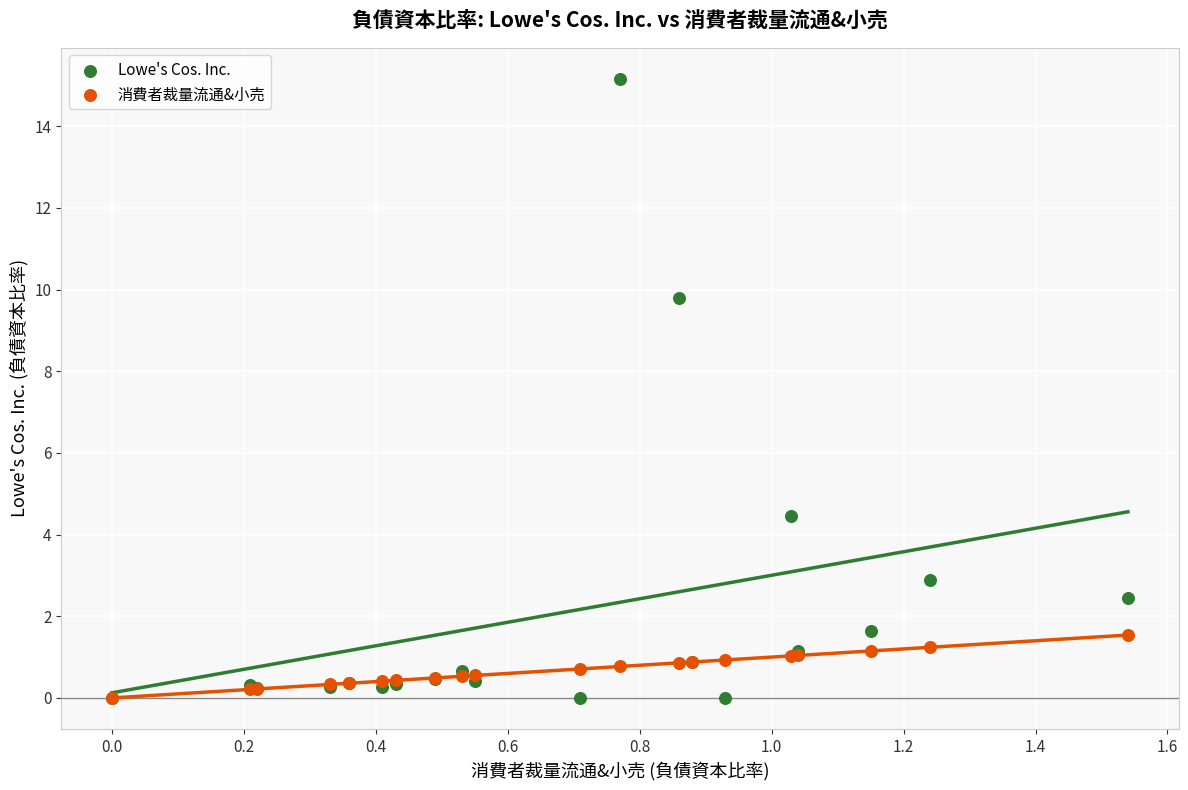

In the Lowe's Cos. Inc. series, what Y value is closest to 7?

4.5